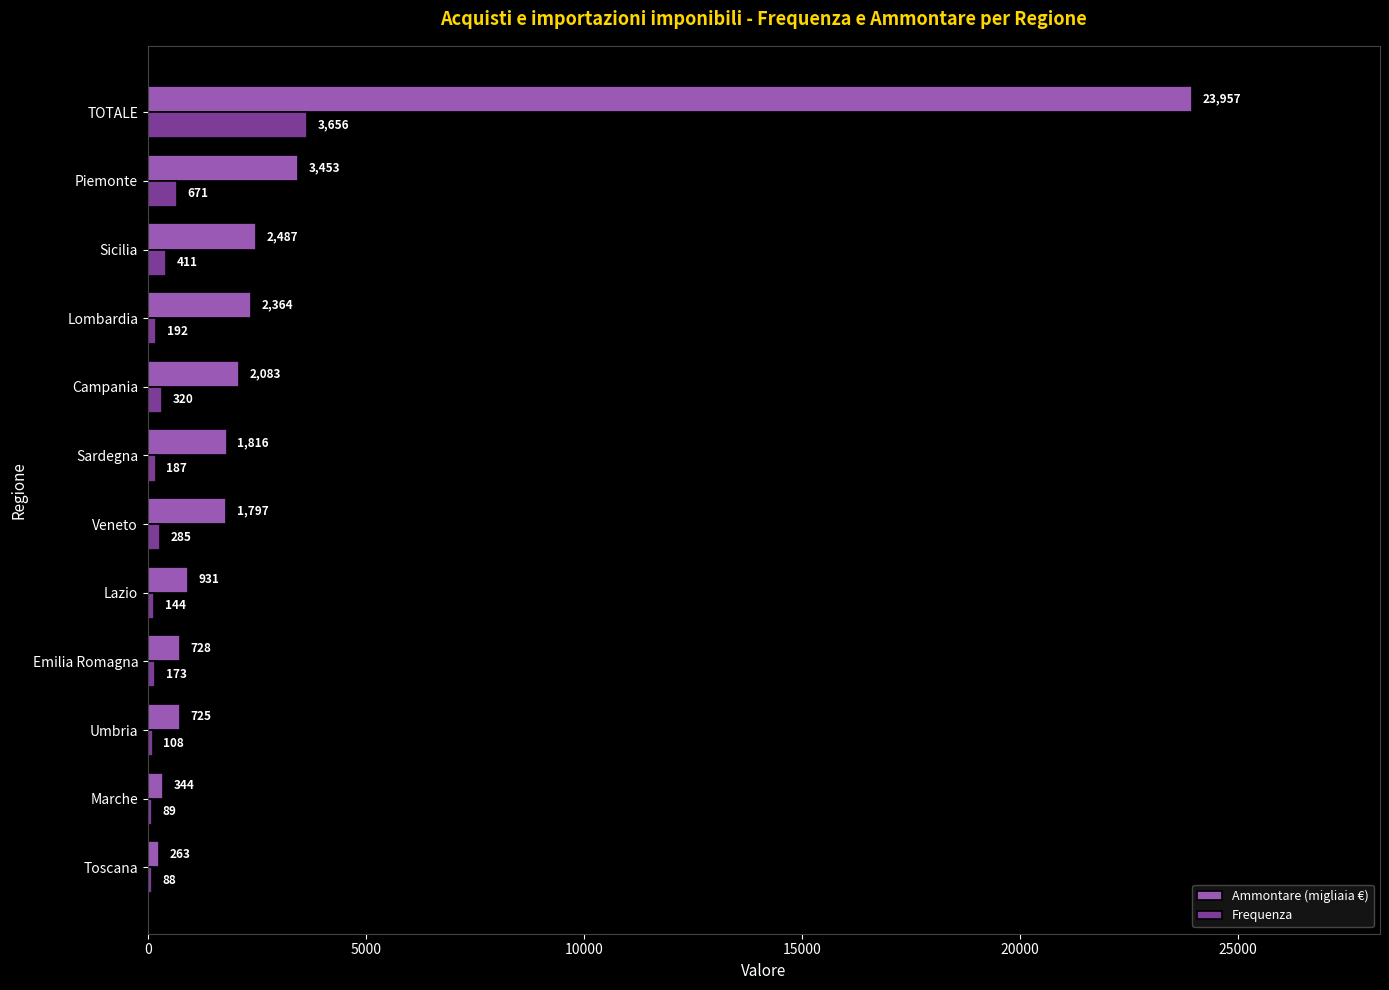

Which series has the largest total across all categories?

Ammontare (migliaia €)